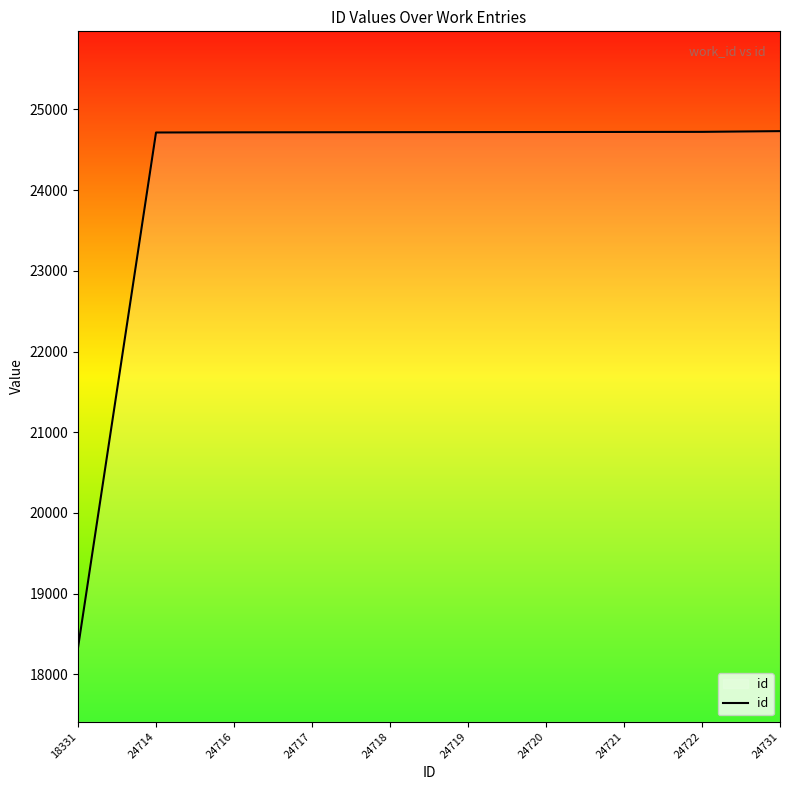

At which category does the chart reach its minimum across all series?

18331